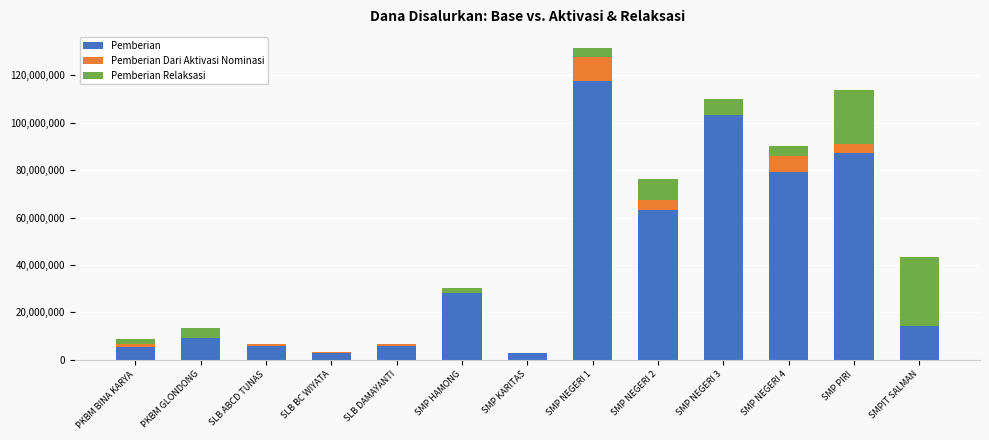

Which category has the highest value in the Pemberian series?

SMP NEGERI 1